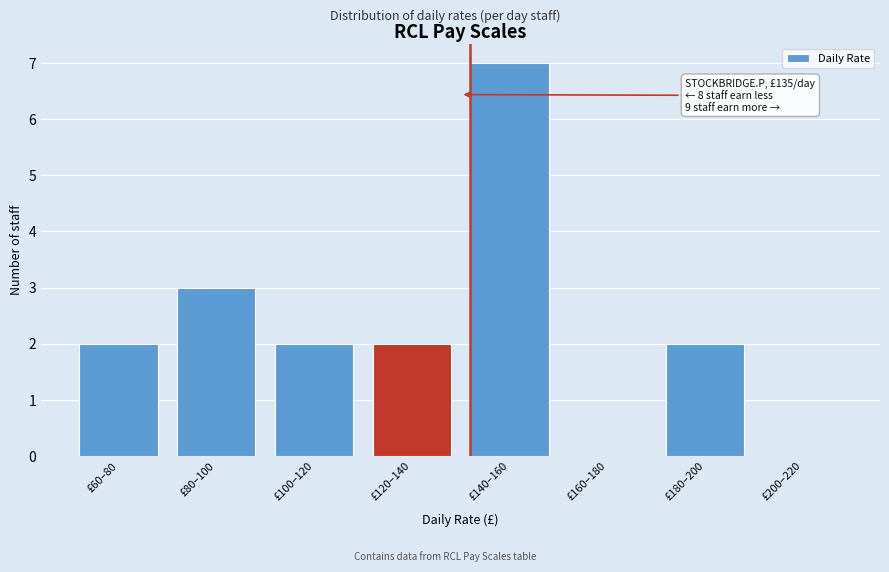

Reading right to left, extract all data points from this chart.

£200–220=0	£180–200=2	£160–180=0	£140–160=7	£120–140=2	£100–120=2	£80–100=3	£60–80=2